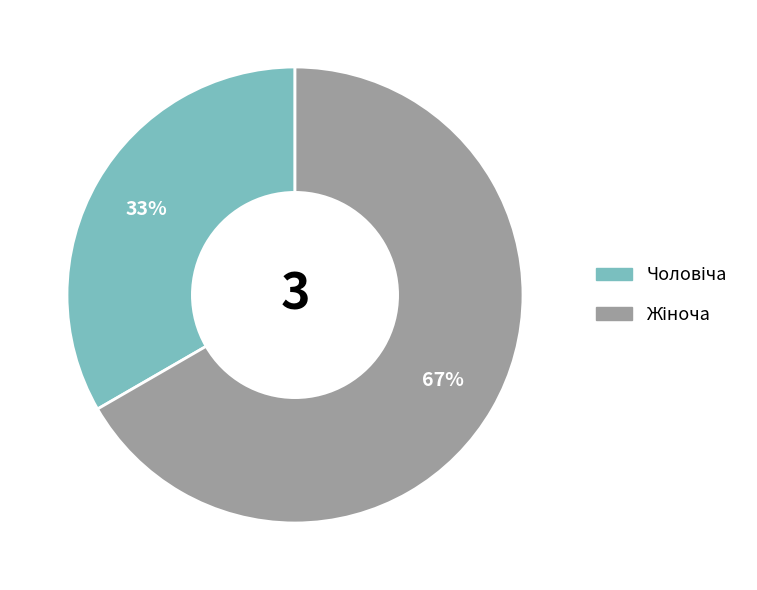

Is there any slice that represents more than half of the pie?

Yes